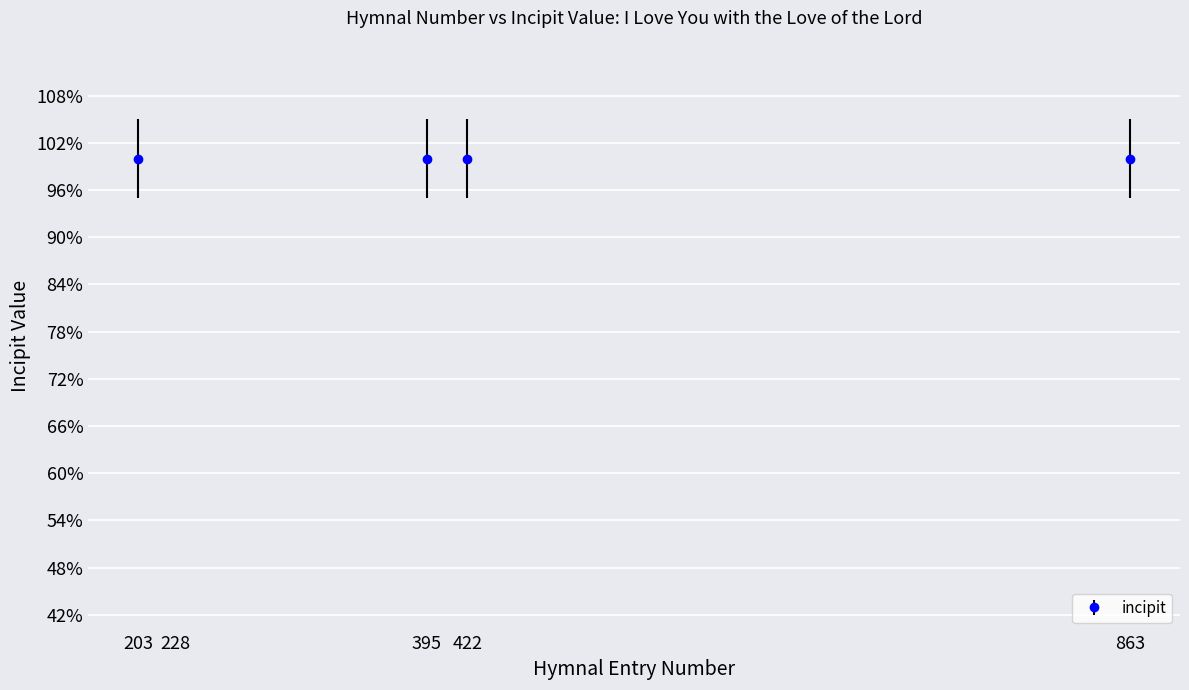

What is the average value?

1